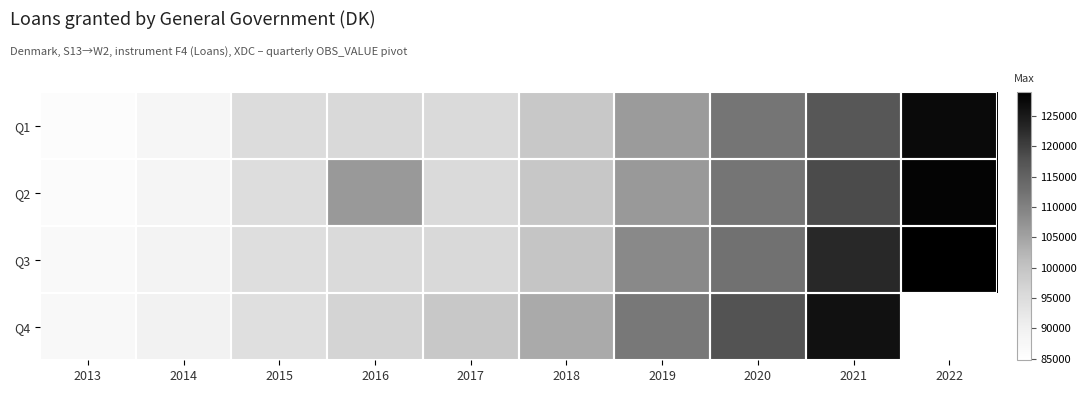

What is the spread (max minus min) of values at 2022?

1559.0